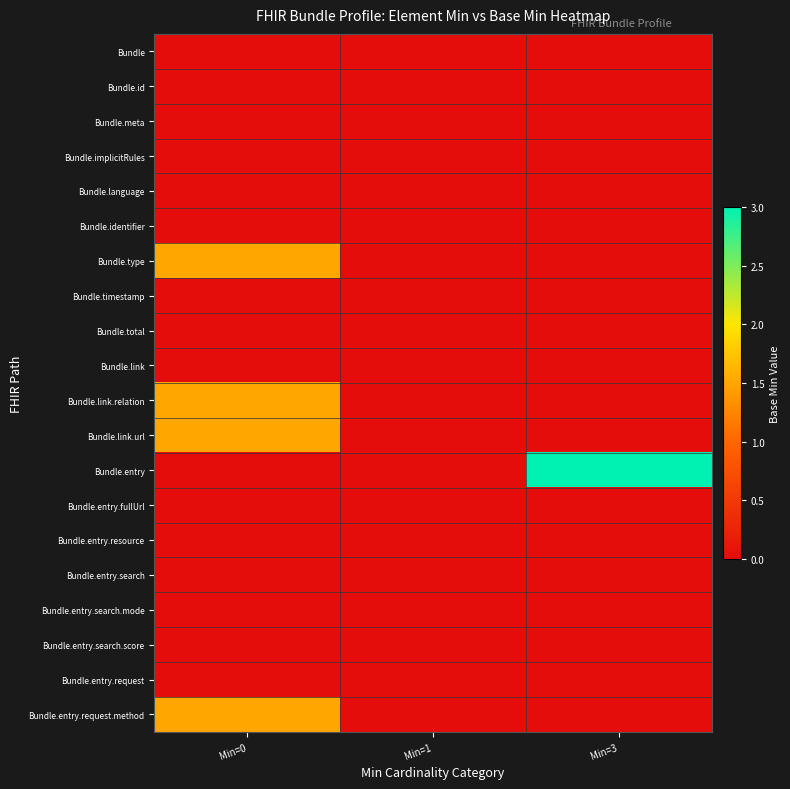

How many data points does each series have?

3